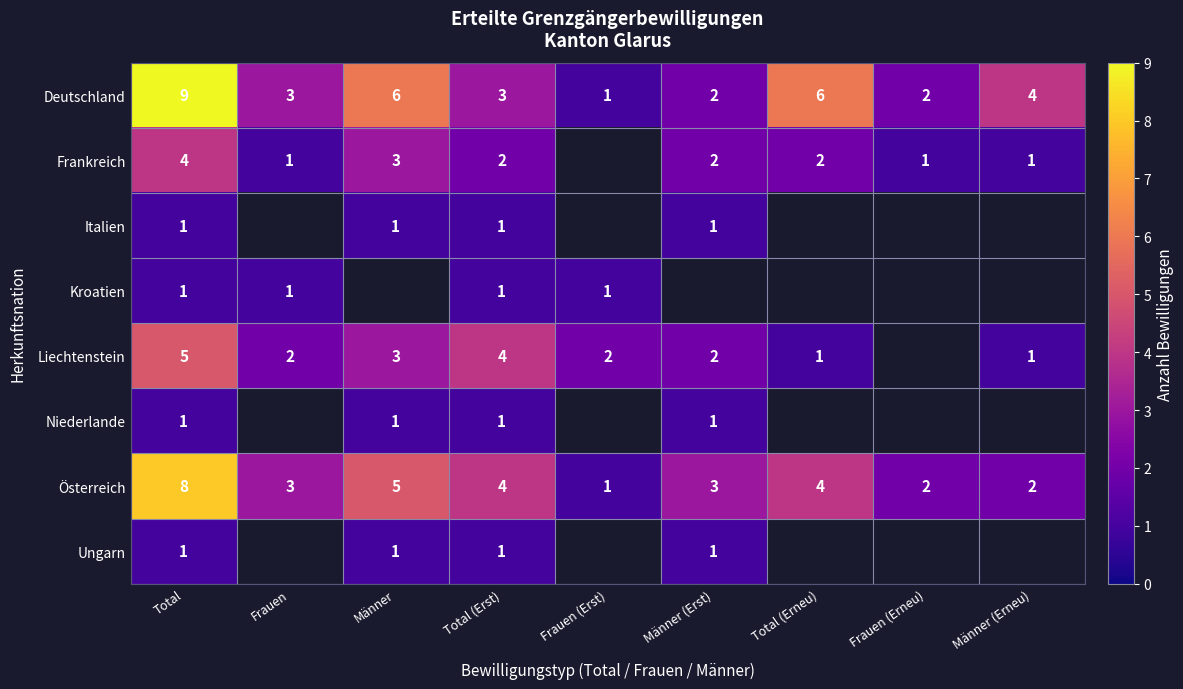

What is the spread (max minus min) of values at Total?

8